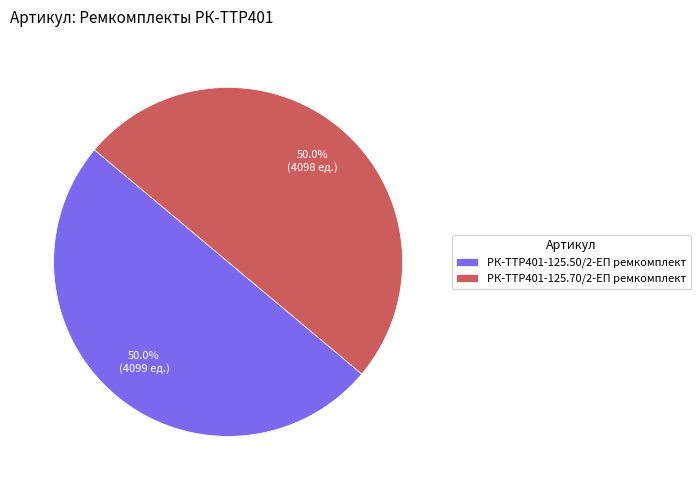

What percentage is the РК-TTР401-125.70/2-ЕП ремкомплект slice, to the nearest percent?

50%